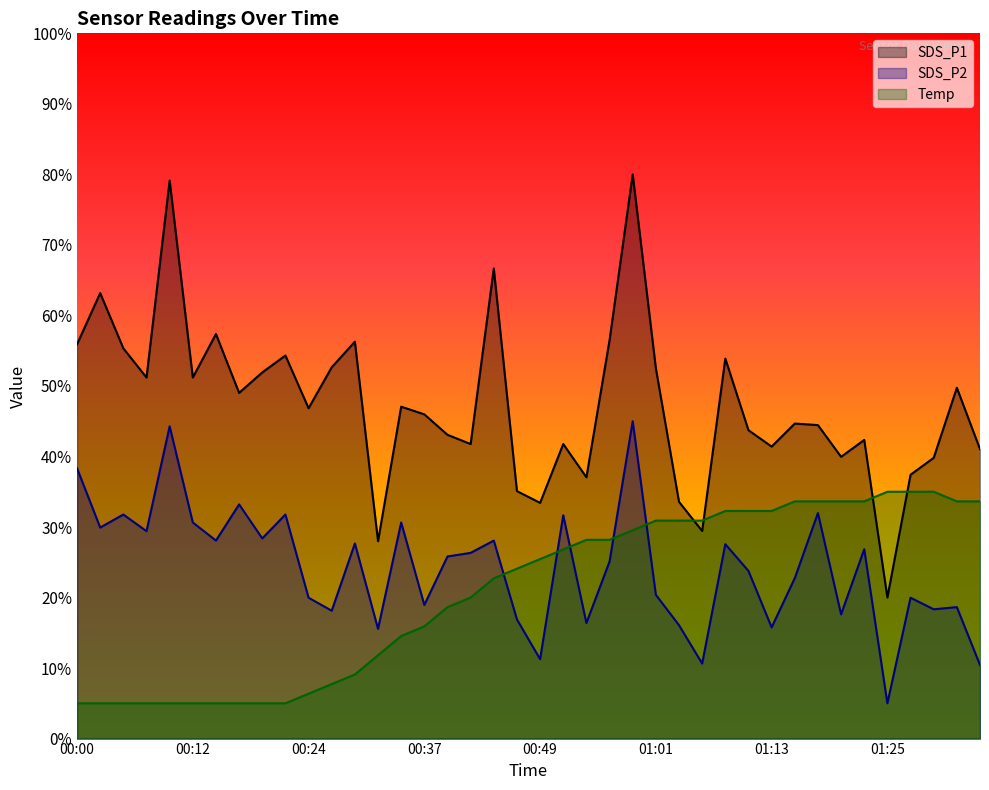

True or false: Temp and SDS_P2 intersect in this chart.

True